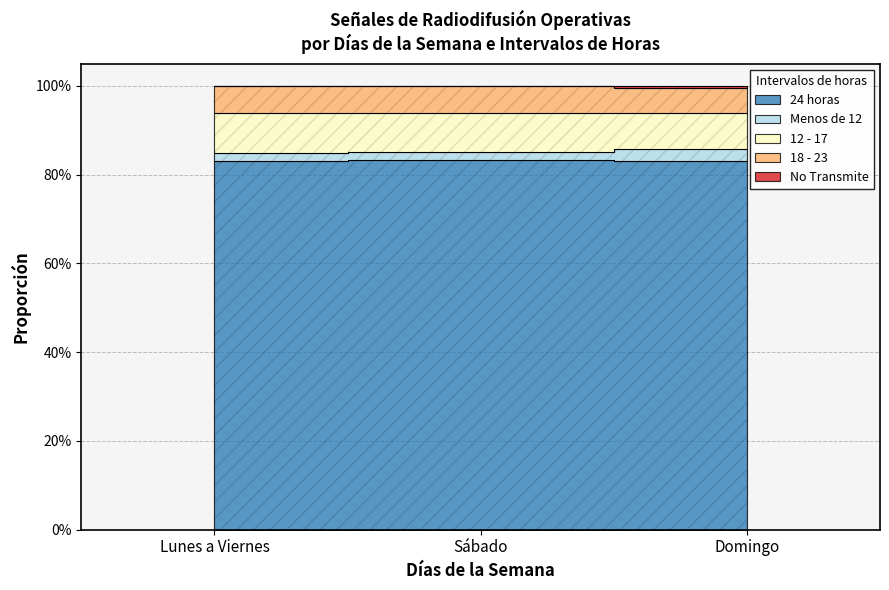

What position from the left is Lunes a Viernes?

1